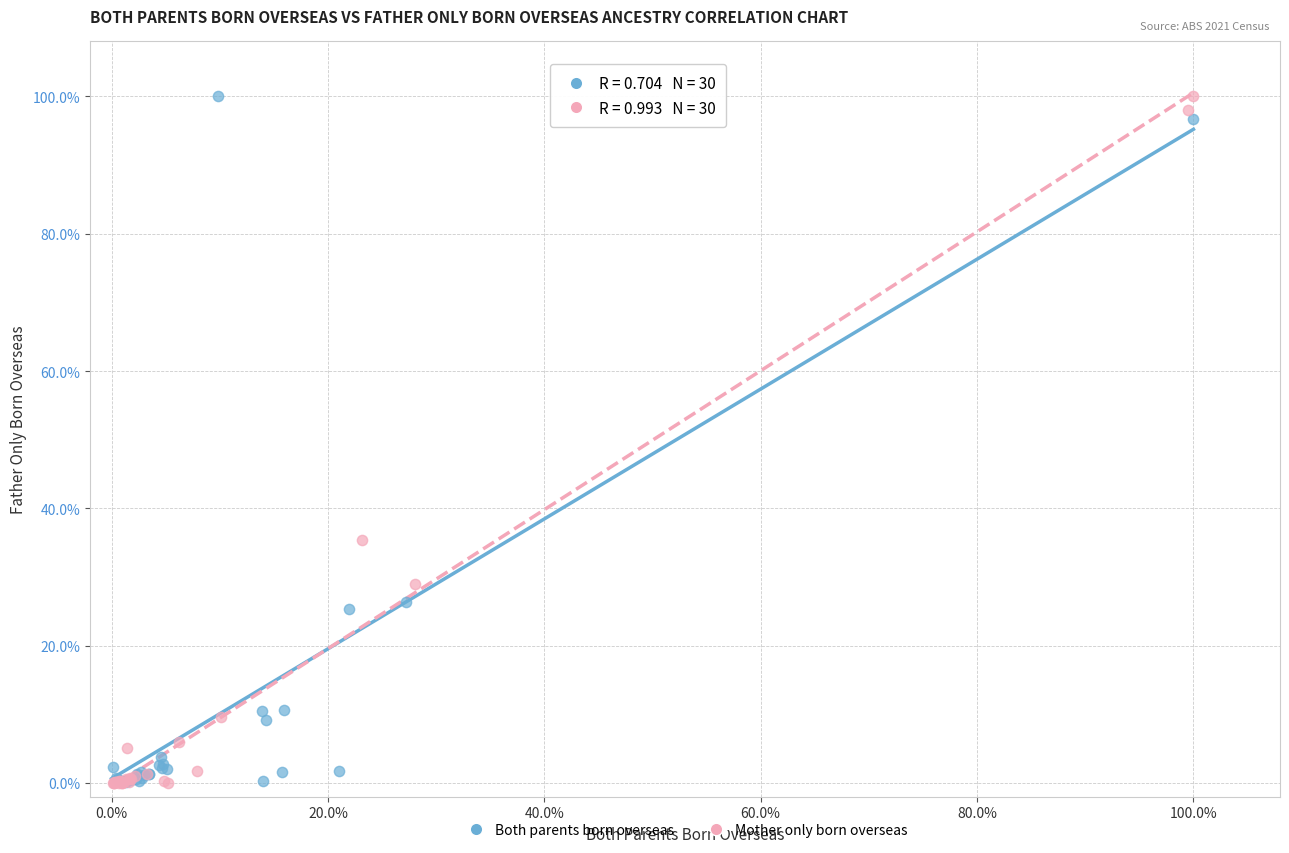

Which series has the widest spread of Y values?

Mother only born overseas